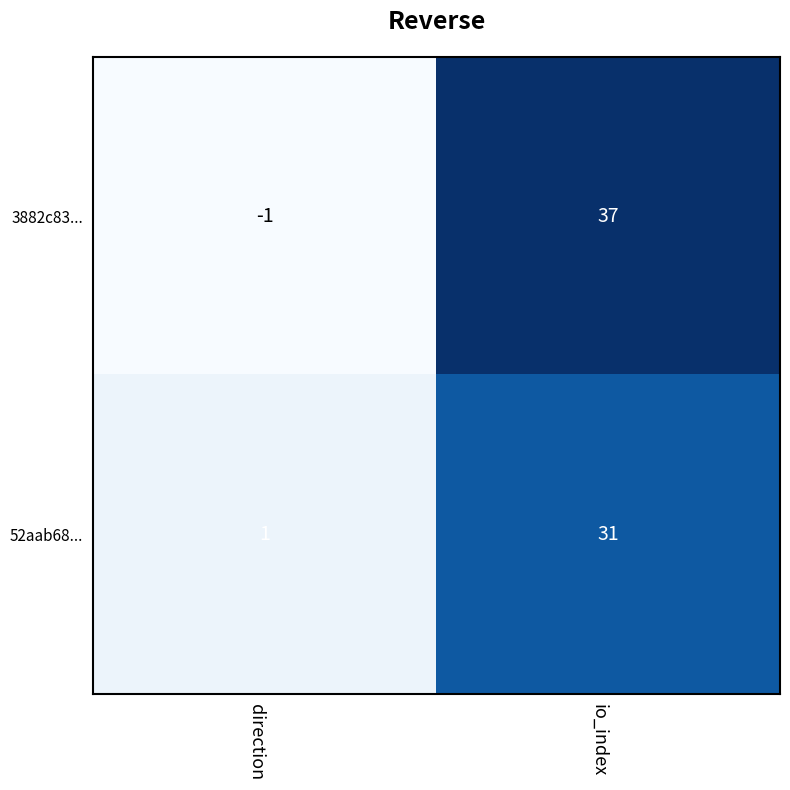

What is the approximate value of 3882c83... at io_index?

37